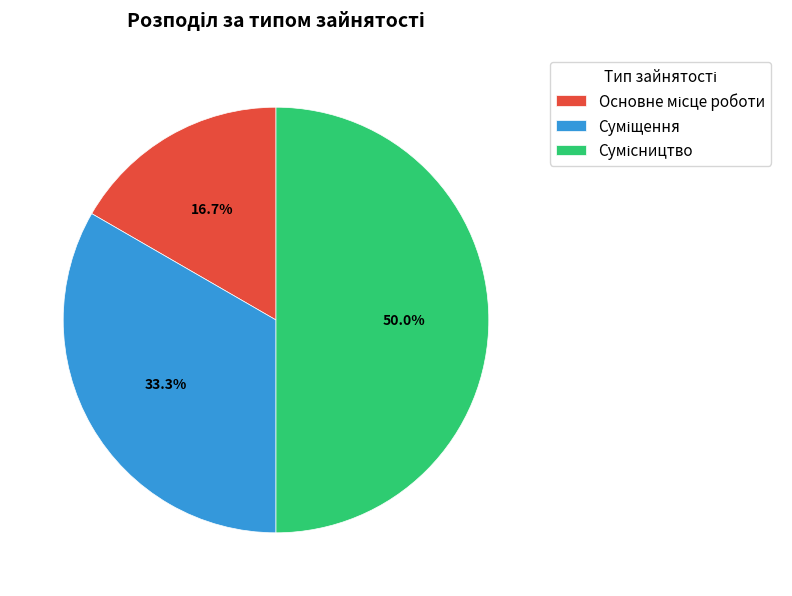

To the nearest percent, what portion does Сумісництво represent?

50%